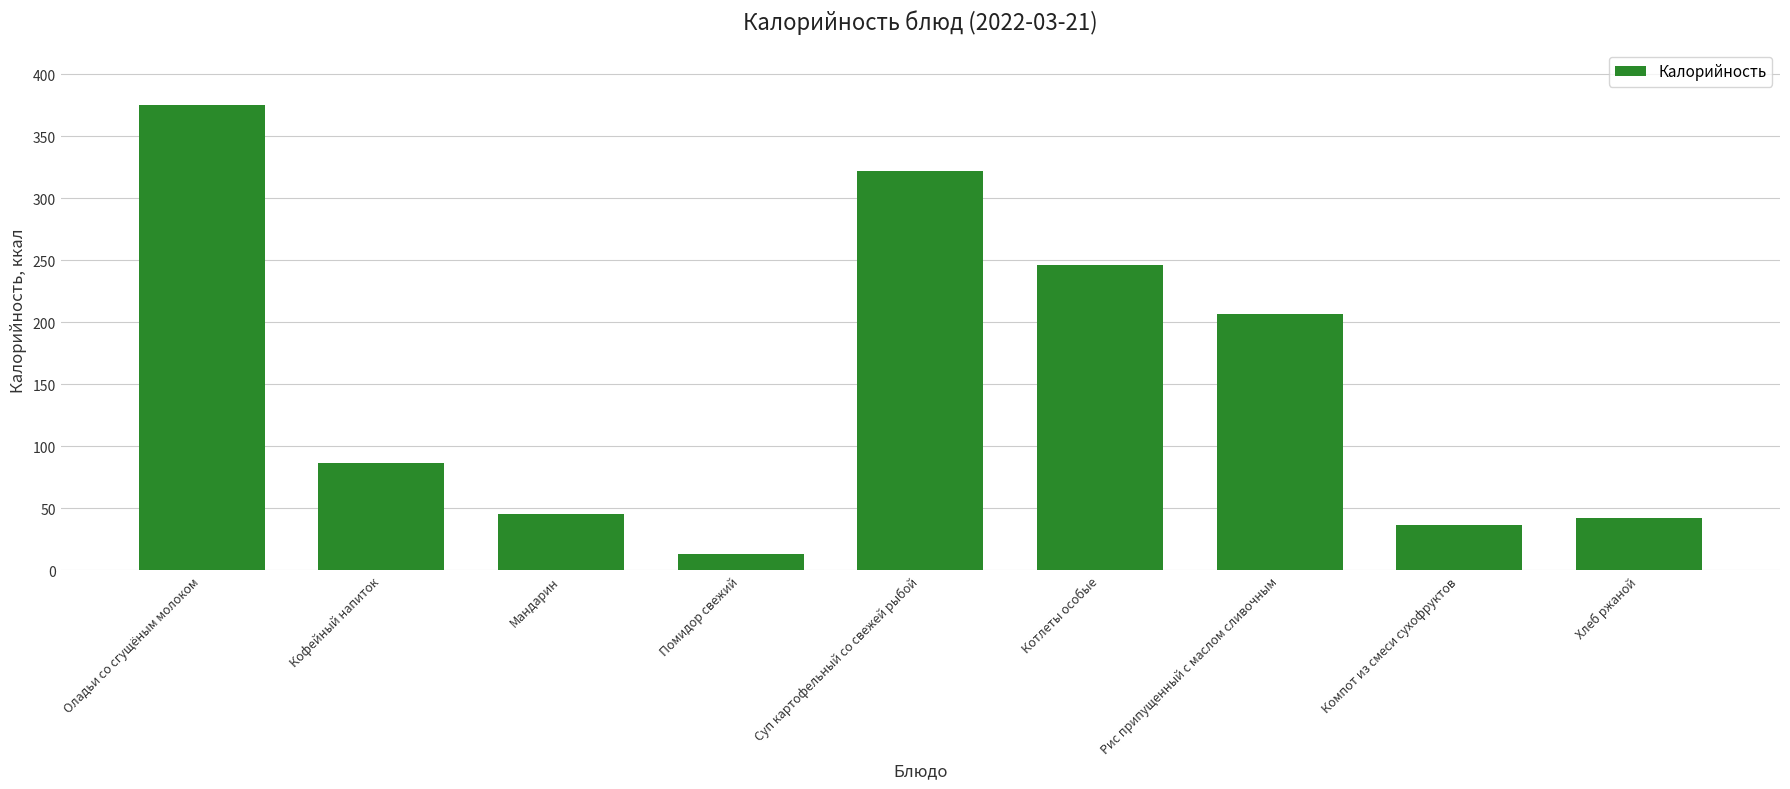

How many distinct data groups are displayed?

1